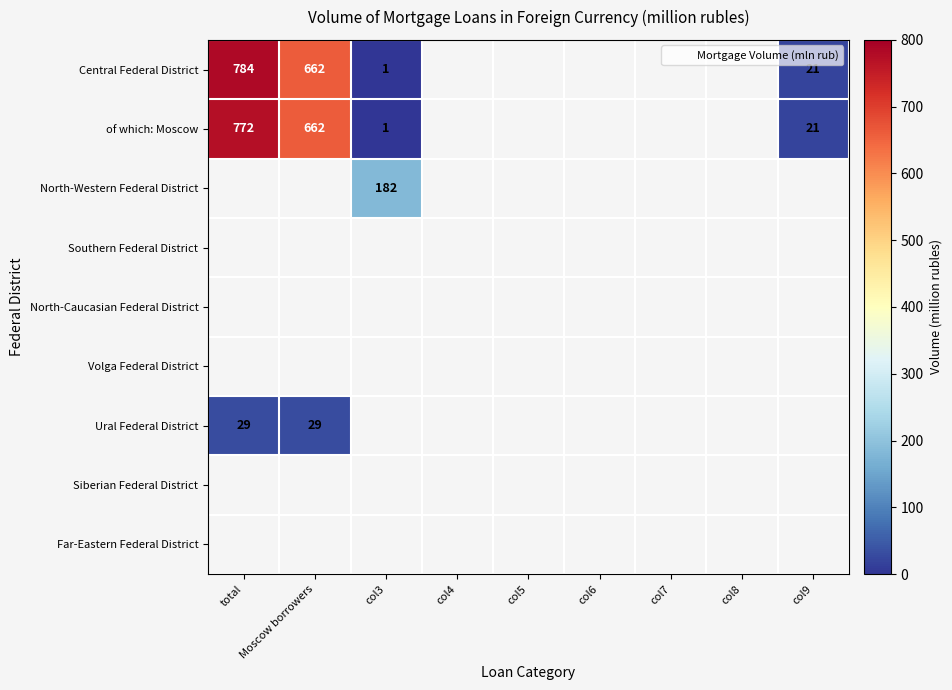

At which category does the chart reach its minimum across all series?

col3